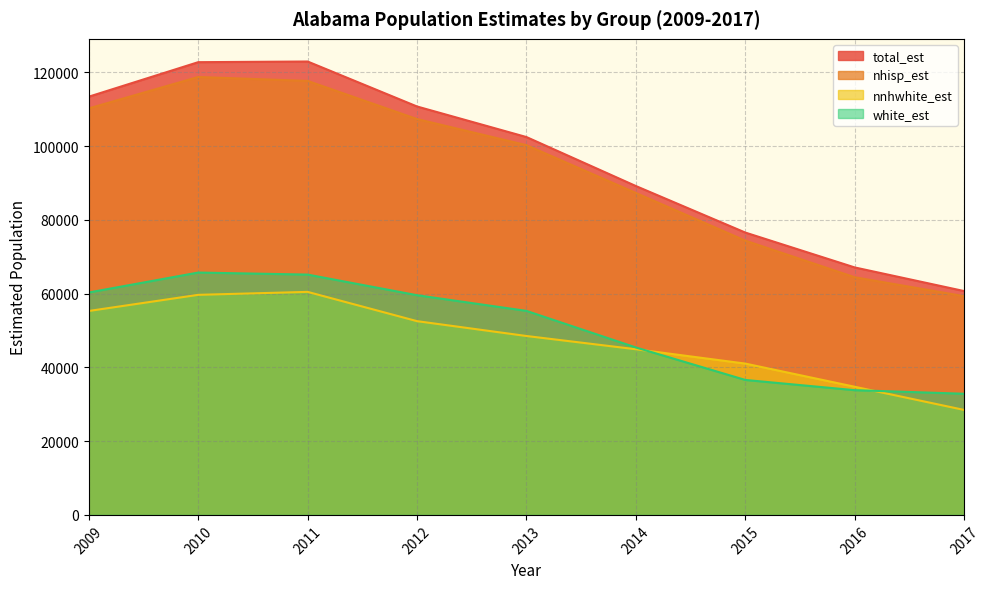

True or false: nnhwhite_est and total_est intersect in this chart.

False